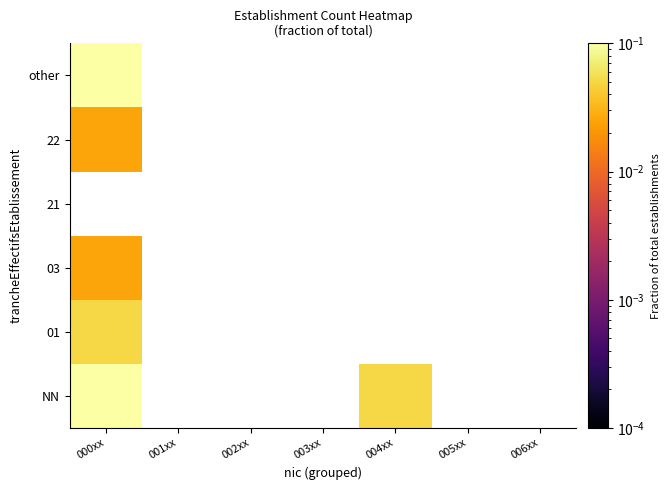

At which label does NN reach its peak?

000xx